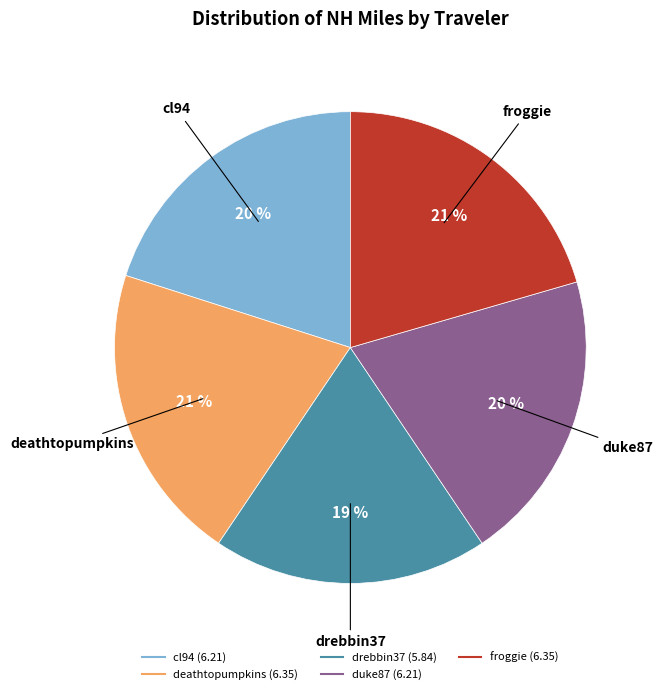

Is the sum of drebbin37 and cl94 greater than half?

No